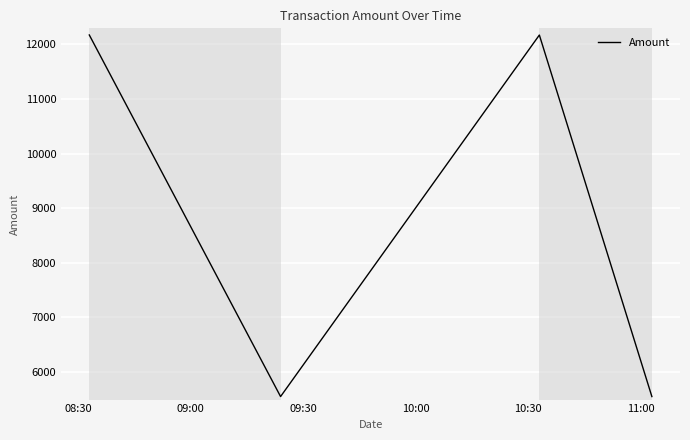

What is the average value?

8859.8